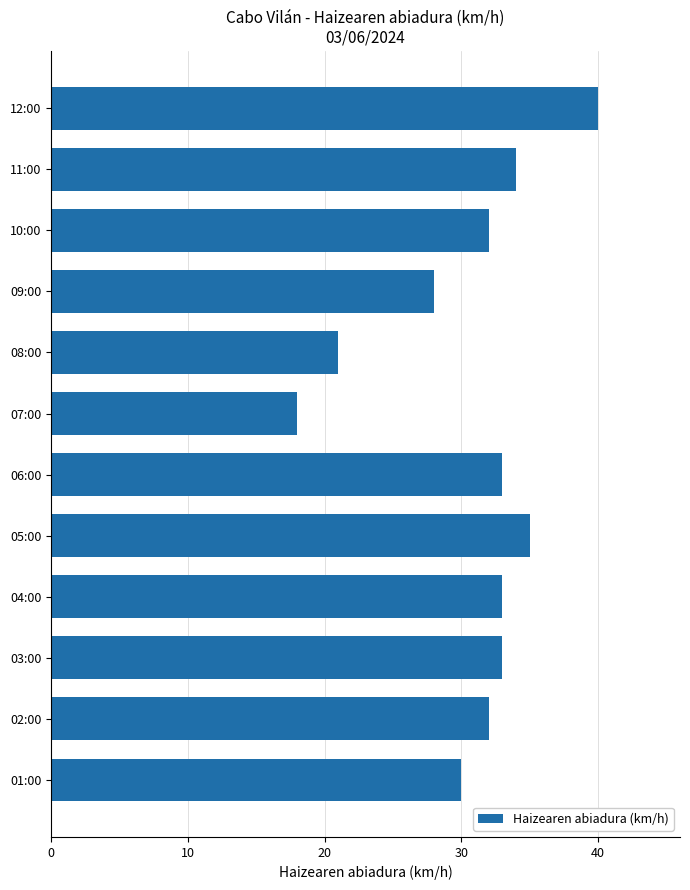

True or false: the data shows 40 at 12:00.

True